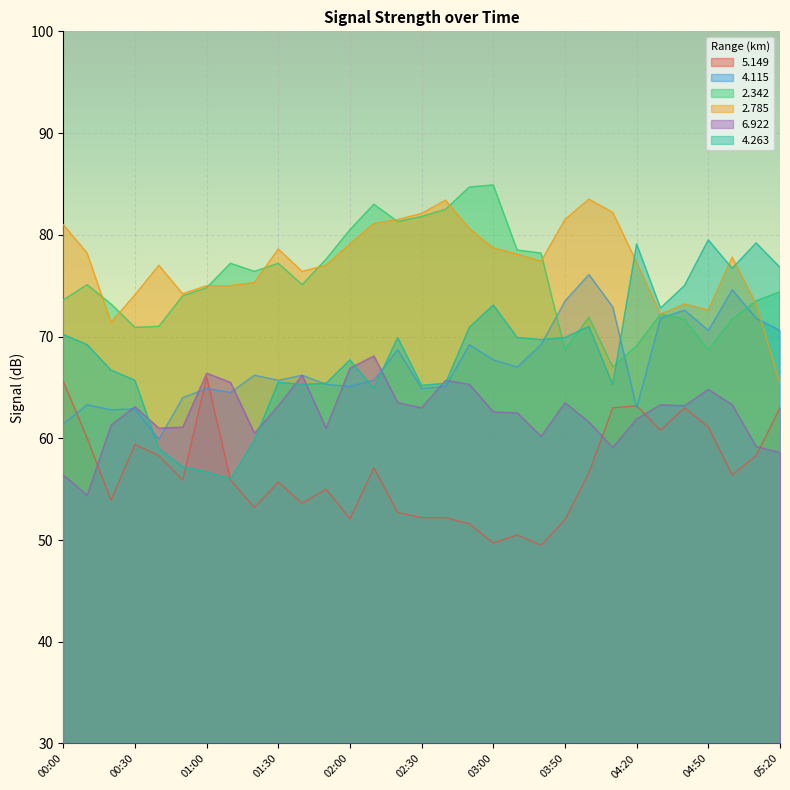

What is the maximum value for   4.263?

79.5